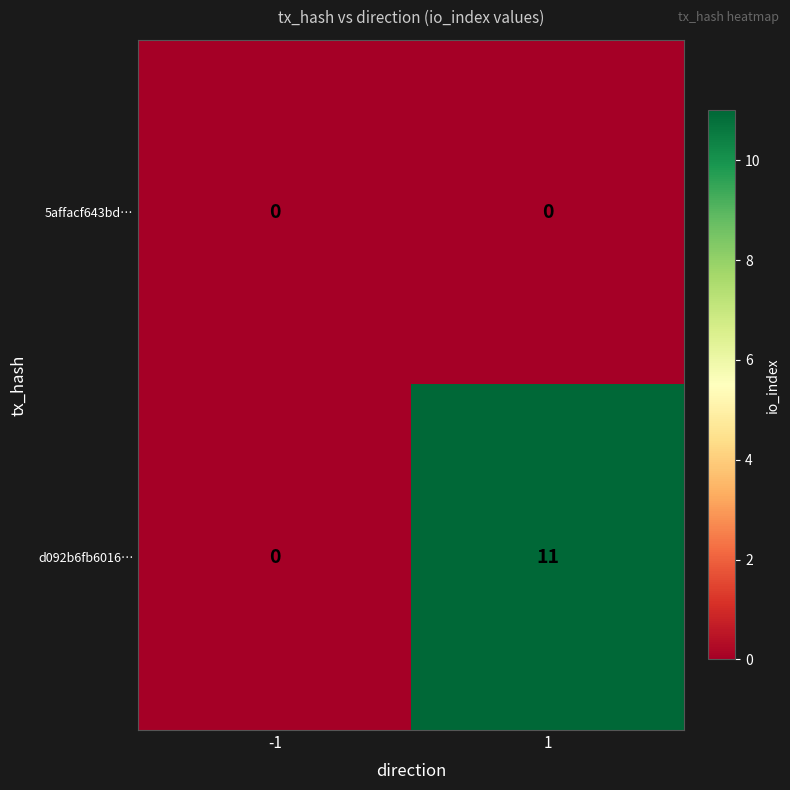

At 1, list the series in order from smallest to largest.

5affacf643bd…, d092b6fb6016…